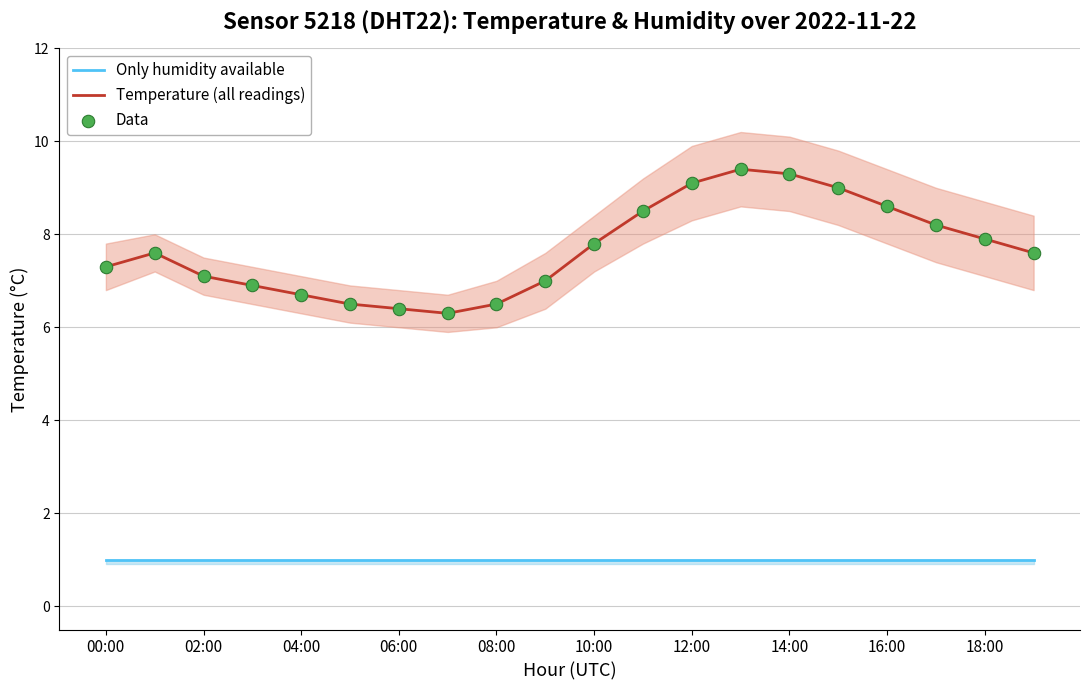

What are all the series names shown in the legend?

Only humidity available, Temperature (all readings), Data